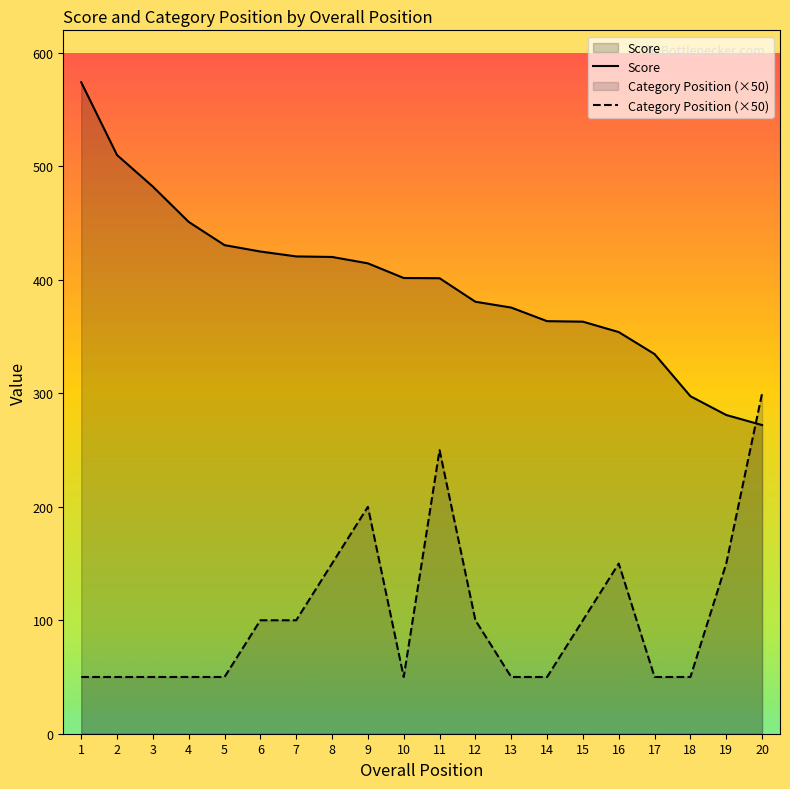

How many values in the Score series exceed 401?

11